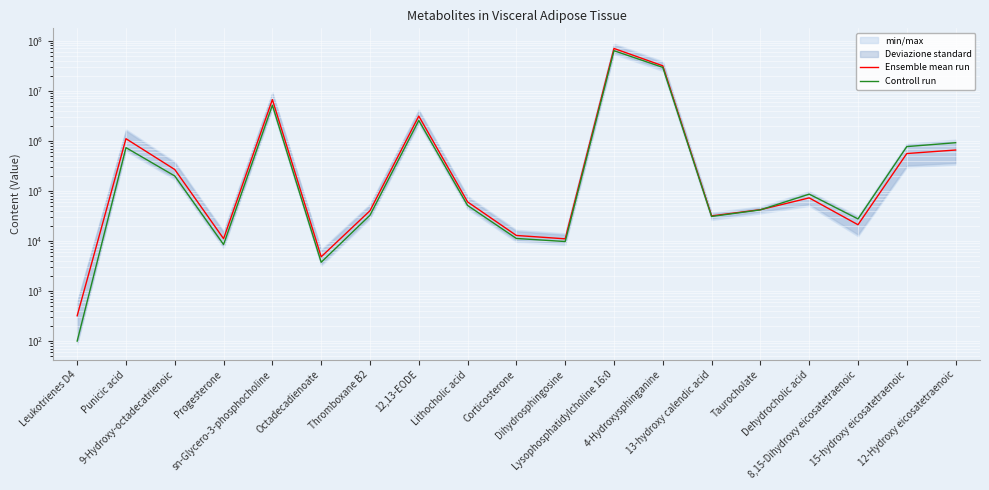

True or false: Ensemble mean run has a value of 69700000 at Lysophosphatidylcholine 16:0.

True